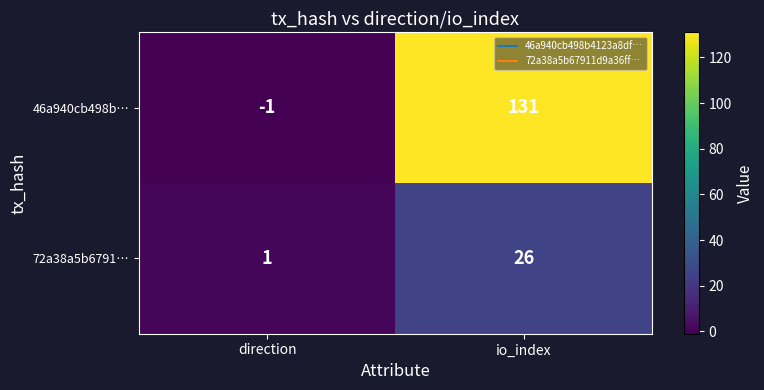

Rank the series by their maximum value, from lowest to highest.

72a38a5b6791…, 46a940cb498b…